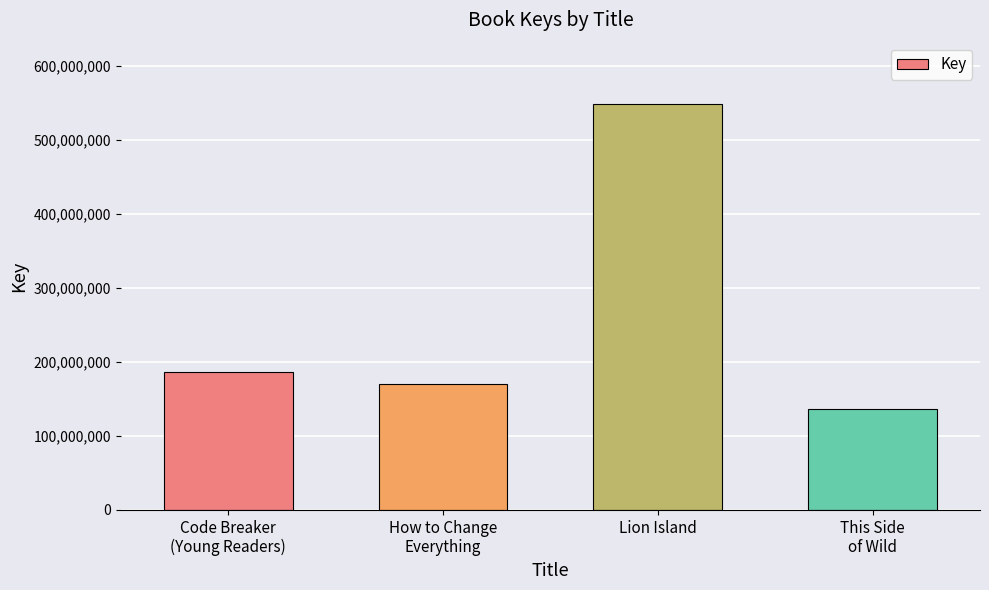

How many series are shown in this chart?

1